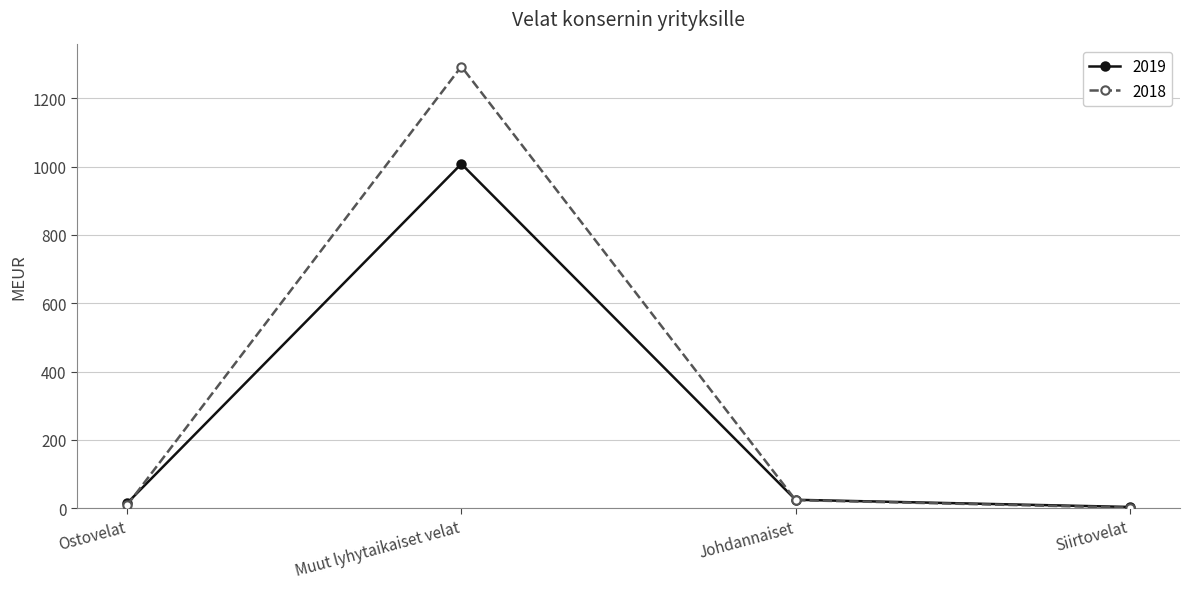

Rank the series by their maximum value, from highest to lowest.

2018, 2019